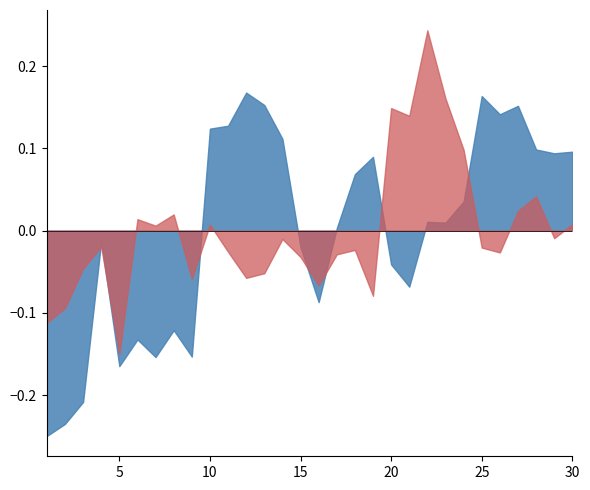

Which category has the highest value in the col_9 series?

22